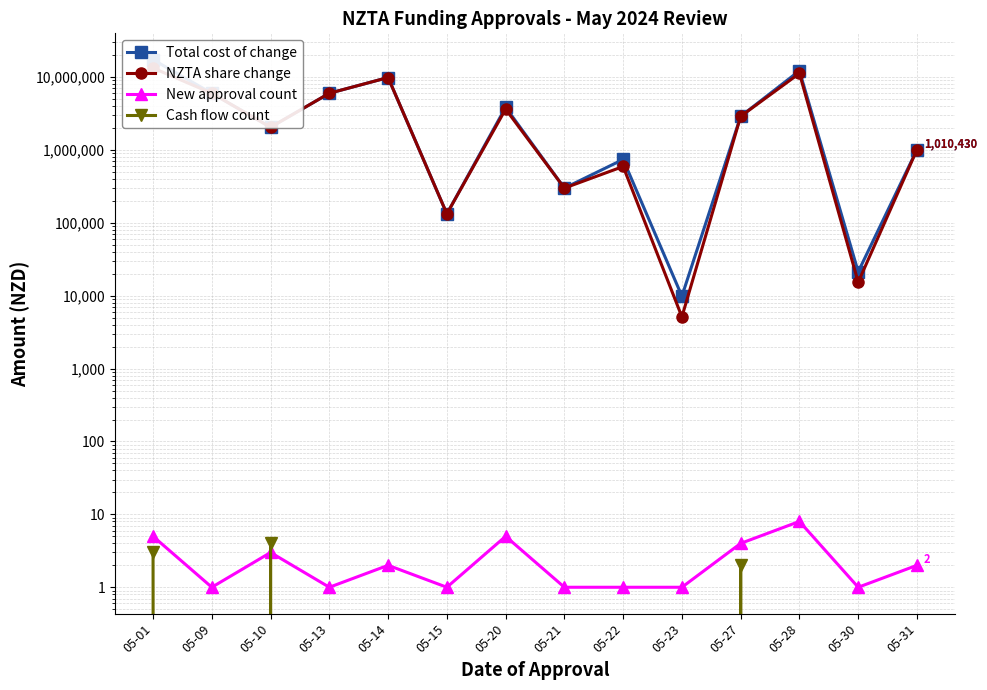

True or false: Cash flow count and Total cost of change intersect in this chart.

False